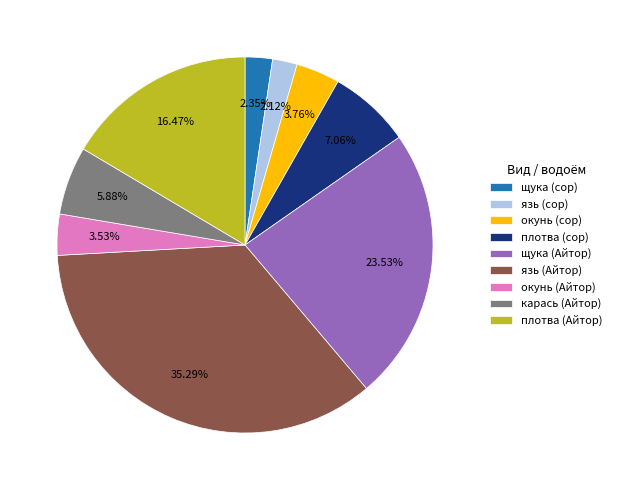

What is the largest slice in the pie chart?

язь (Айтор)